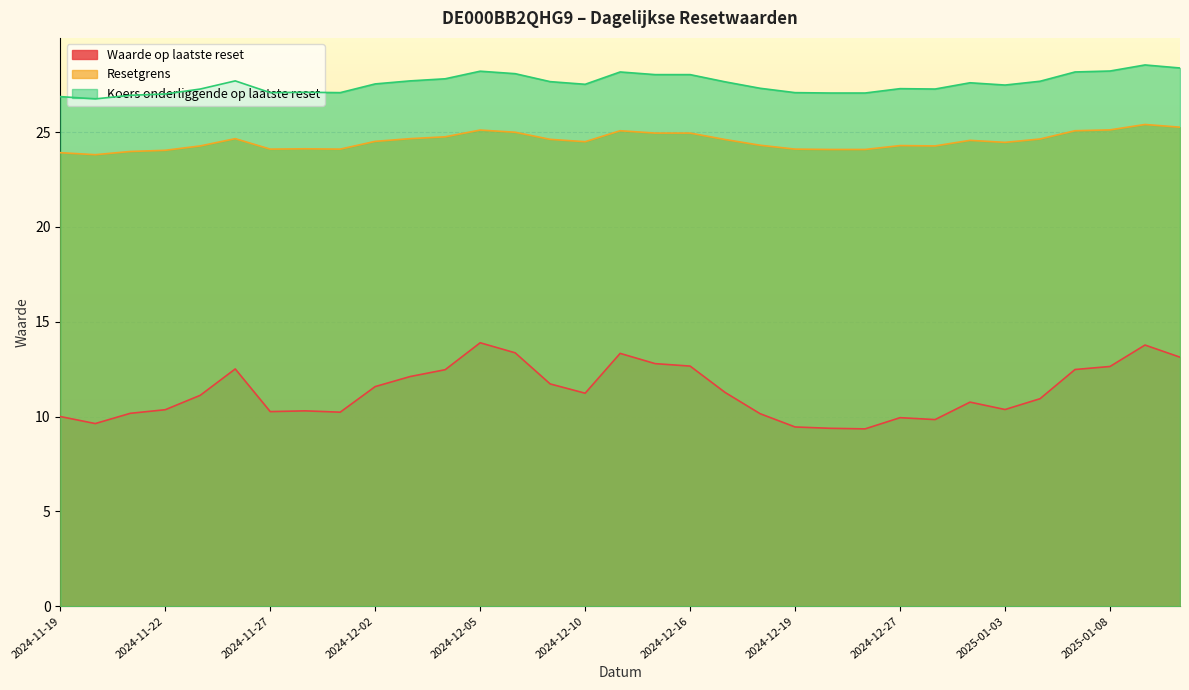

How many distinct data groups are displayed?

3